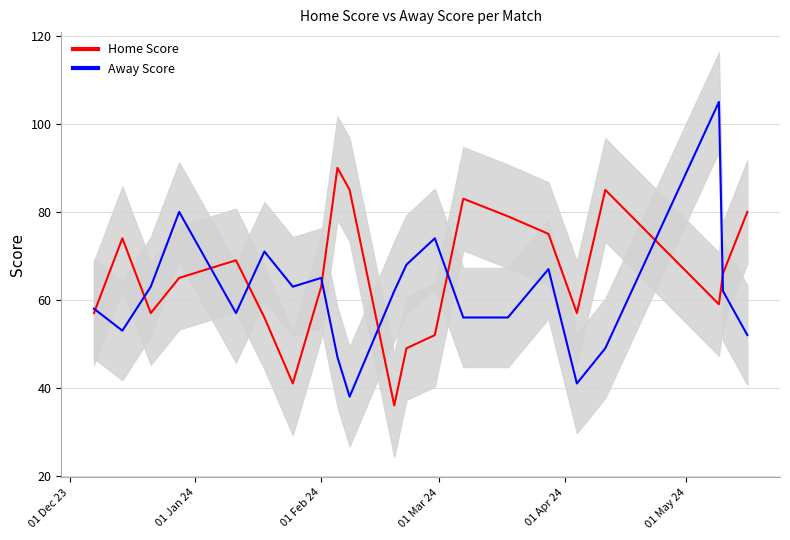

What is the label of the 1st point from the left?

01 Dec 23